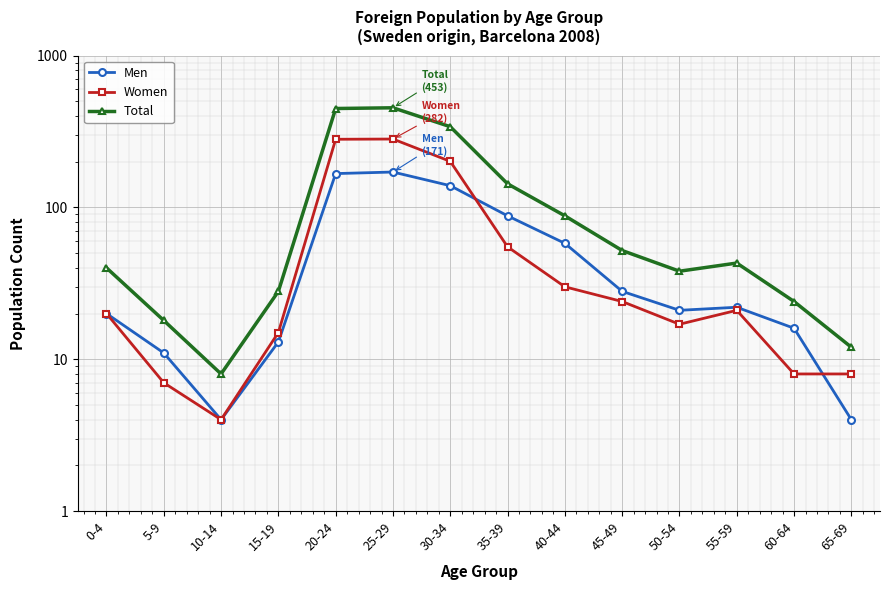

What position from the right is 25-29?

9